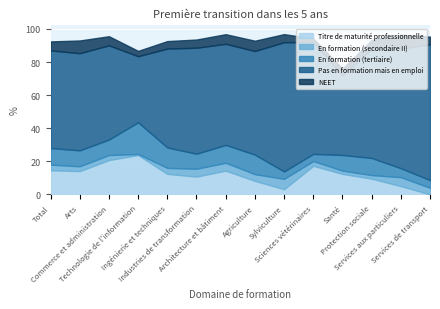

The NEET series shows 8.8 at Industries de transformation. True or false?

False